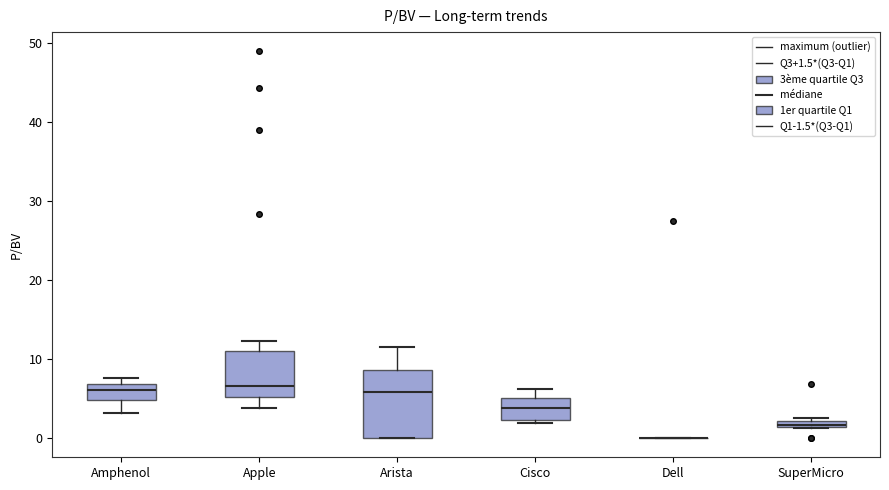

Which box is the tallest, from its lower edge to its upper edge?

Arista